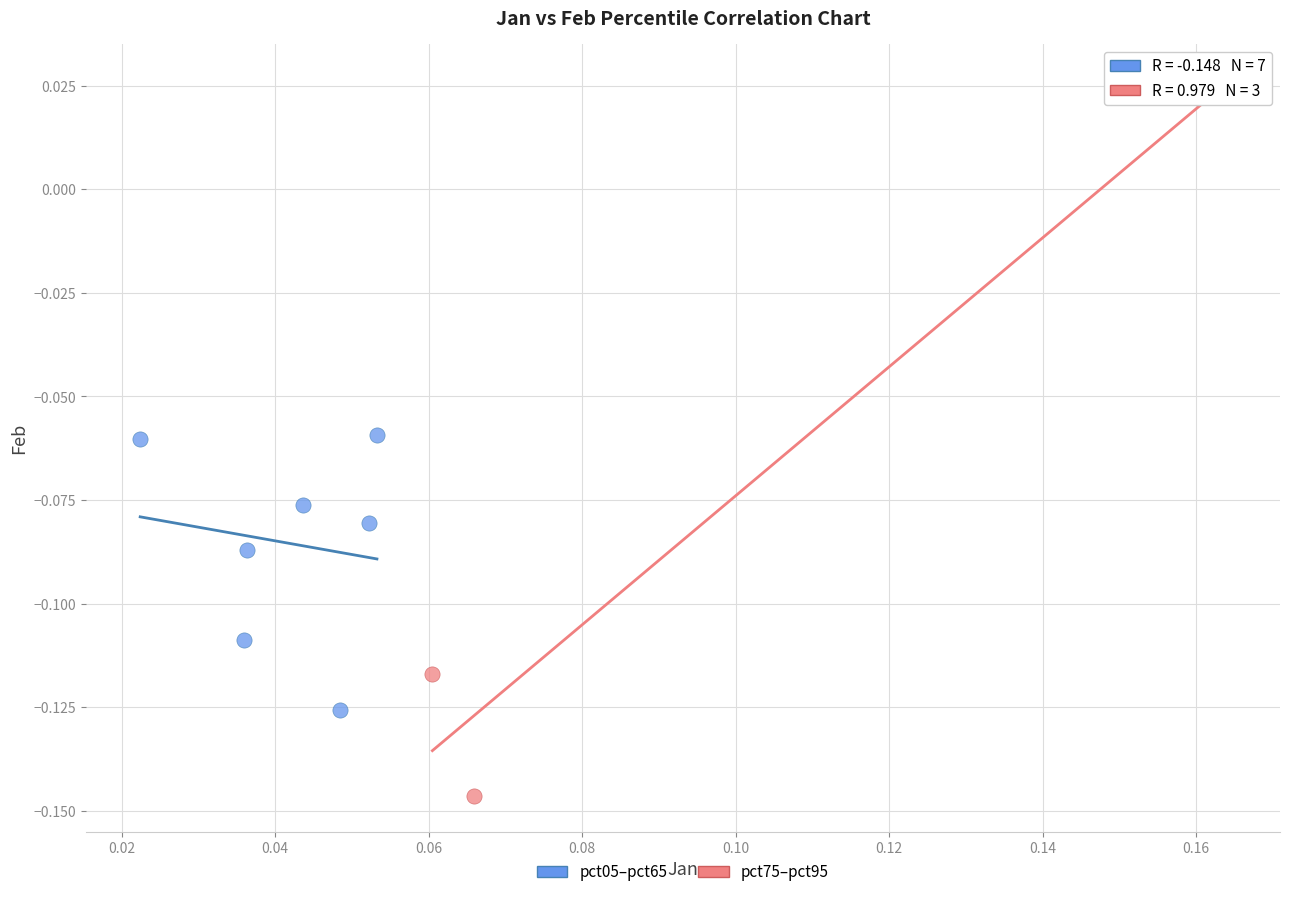

Which series contains the highest Y value?

pct75–pct95